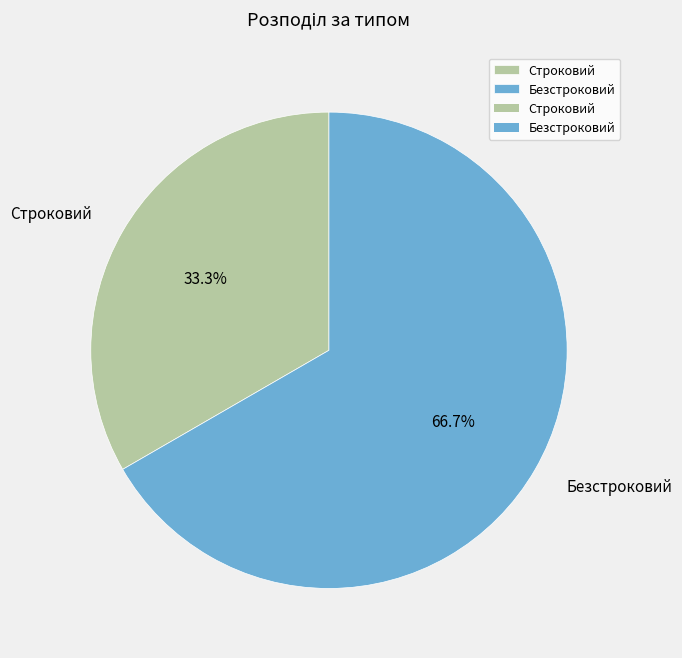

Which category has the smallest portion of the pie?

Строковий